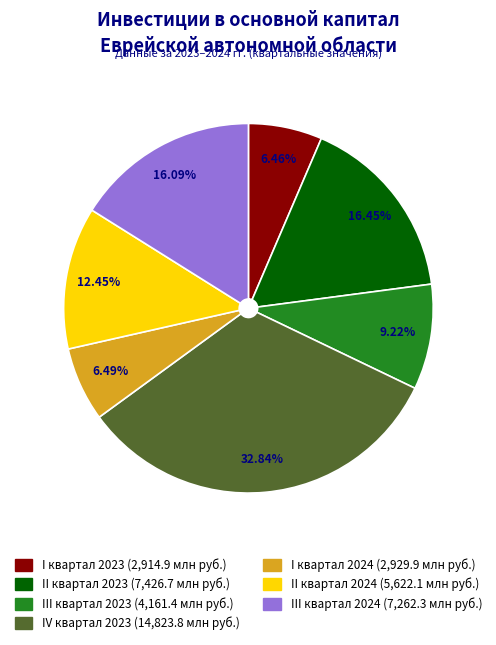

True or false: IV квартал 2023 accounts for 33% of the total.

True